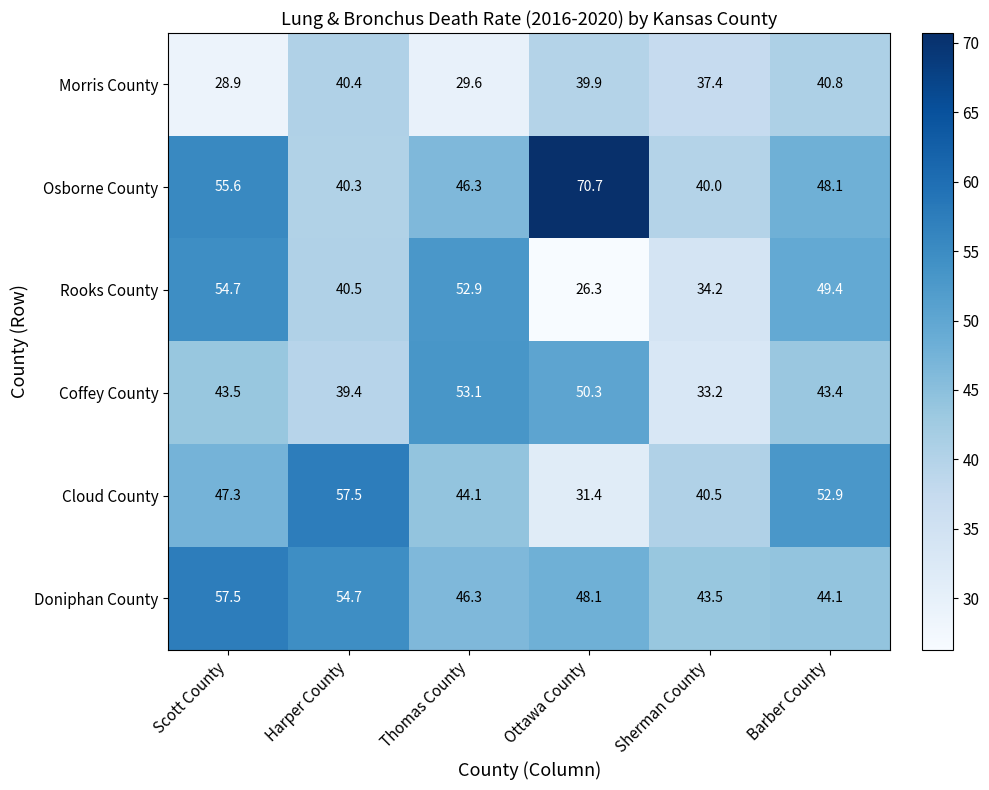

What is the difference between the highest and lowest values at Barber County?

12.1